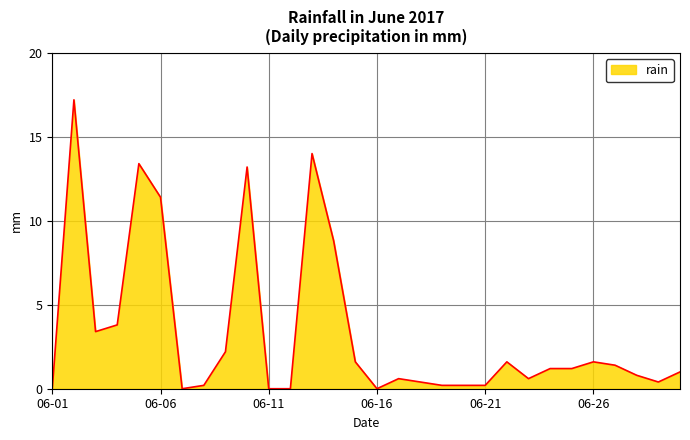

What is the maximum value shown in the chart?

17.2